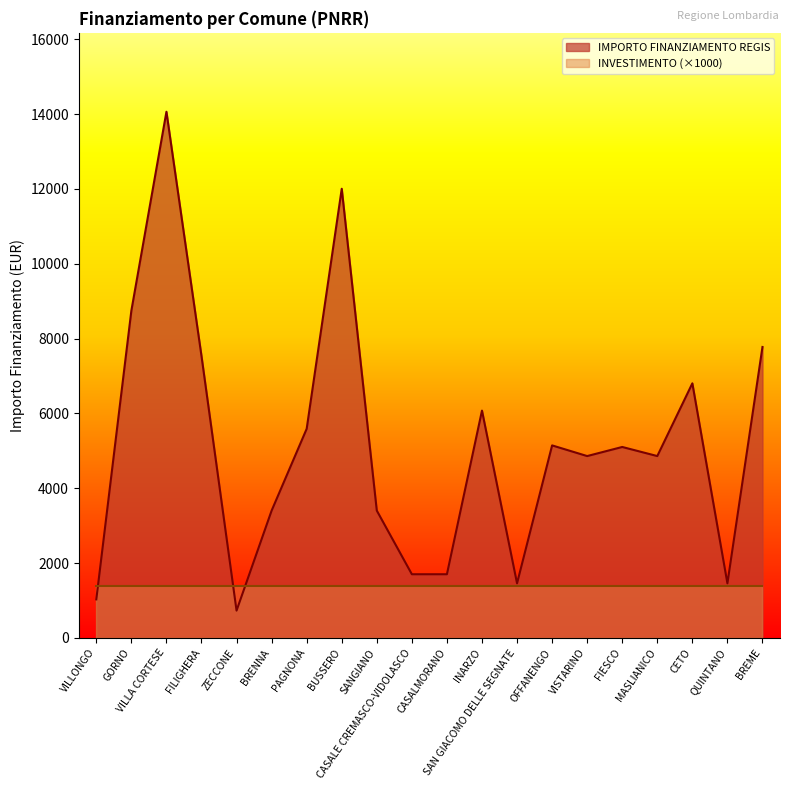

The chart shows a value of 1029 at VILLONGO. True or false?

True